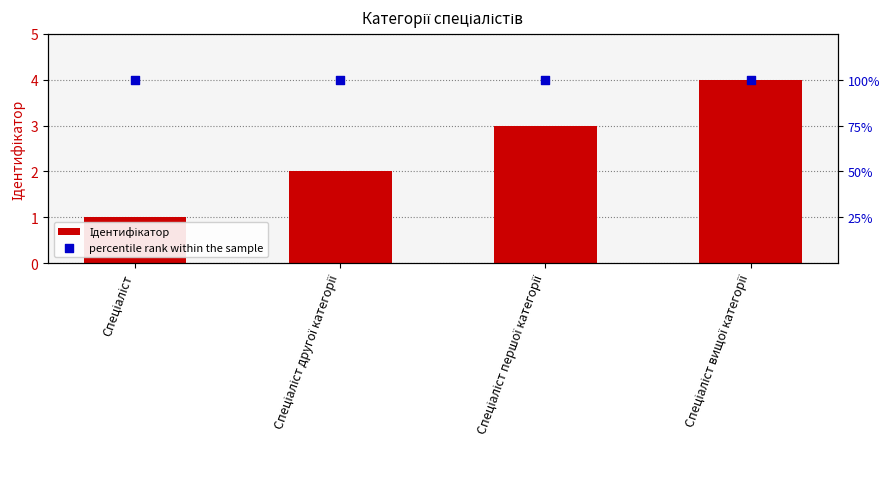

At which category is the sum across all series the highest?

Спеціаліст вищої категорії